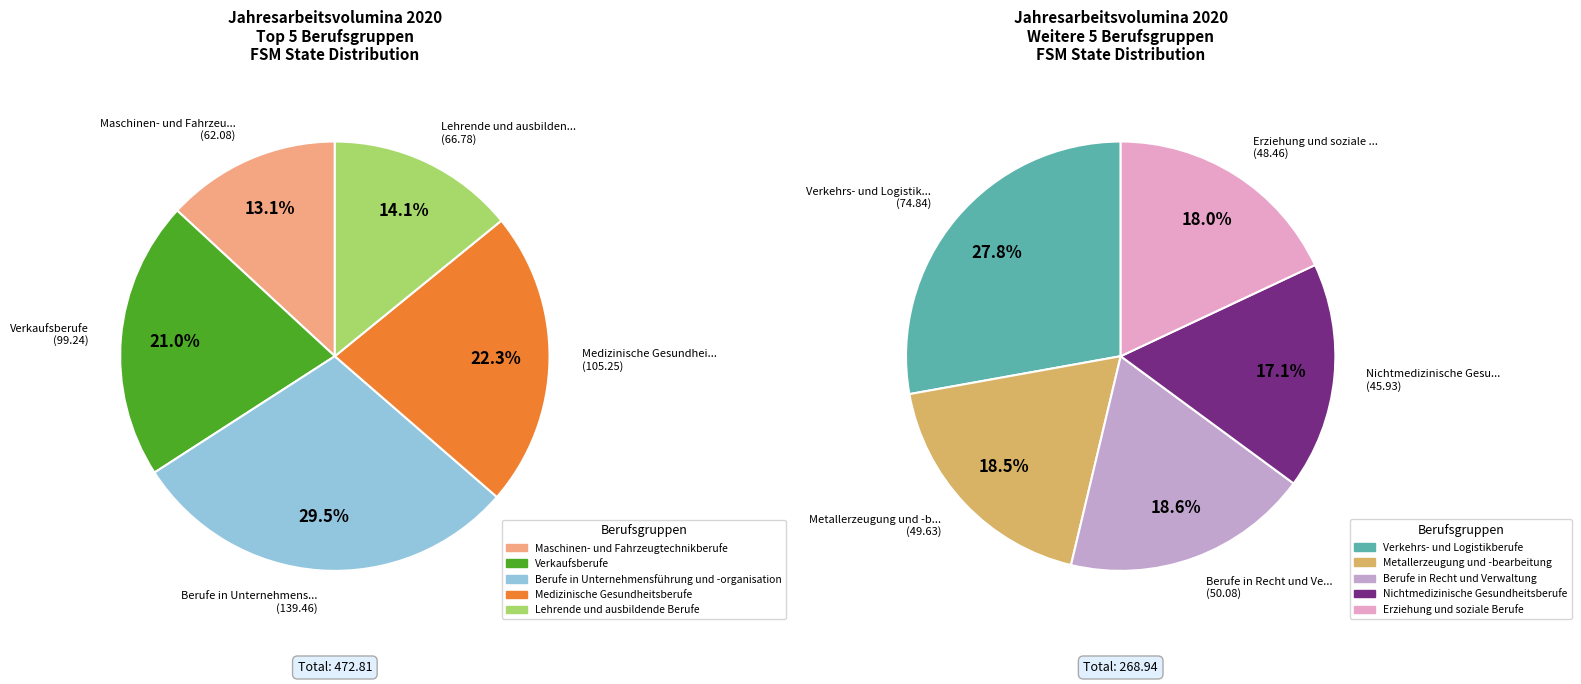

The Verkehrs- und Logistikberufe slice represents 1% of the pie. True or false?

False